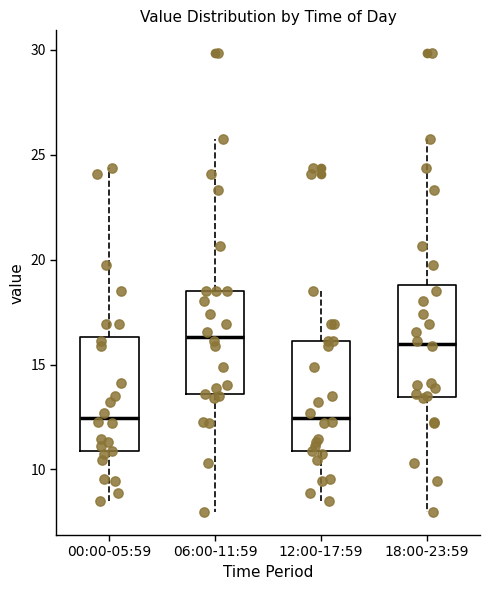

Reading left to right, read every box against the y-axis: the position of its median line, the range the box covers, and the ends of its whiskers. The values are not printed on the chart, so give them approximately, as read against the axis.

00:00-05:59: median 12.5, box 11.0 to 16.5, whiskers 8.5 to 24.5
06:00-11:59: median 16.5, box 13.5 to 18.5, whiskers 8.0 to 25.5
12:00-17:59: median 12.5, box 11.0 to 16.0, whiskers 8.5 to 18.5
18:00-23:59: median 16.0, box 13.5 to 19.0, whiskers 8.0 to 25.5